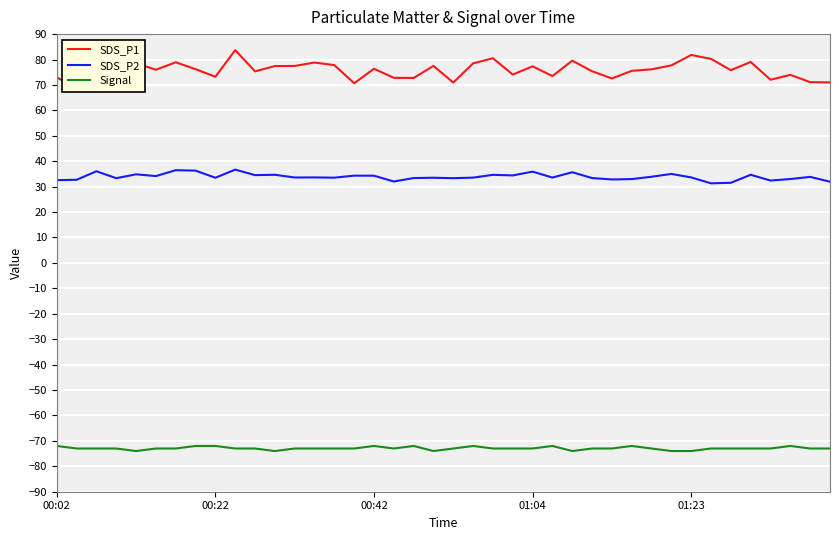

The SDS_P2 series shows 16.0 at 00:42. True or false?

False